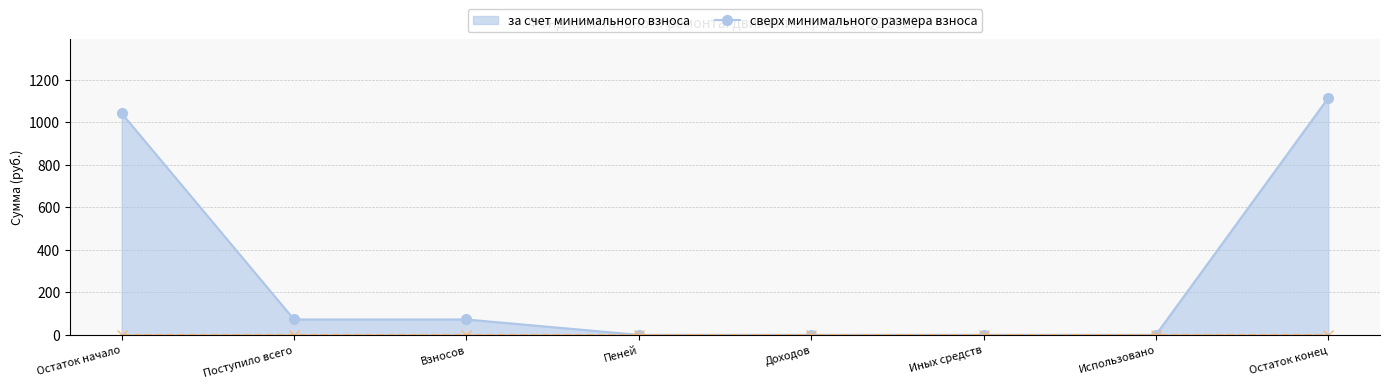

True or false: за счет минимального взноса (line) and сверх минимального размера взноса (line) cross at least once.

False